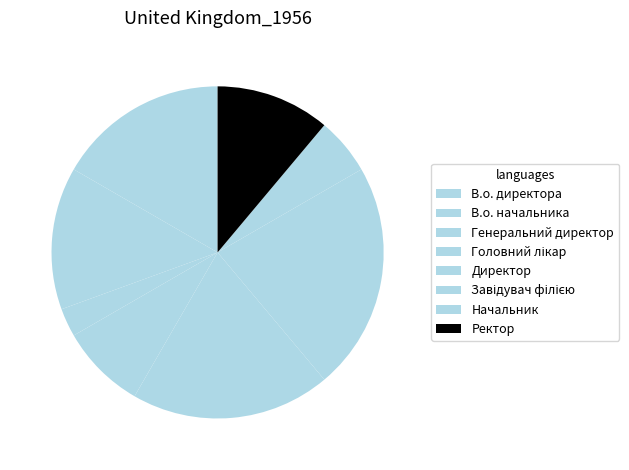

Does any single category account for the majority?

No